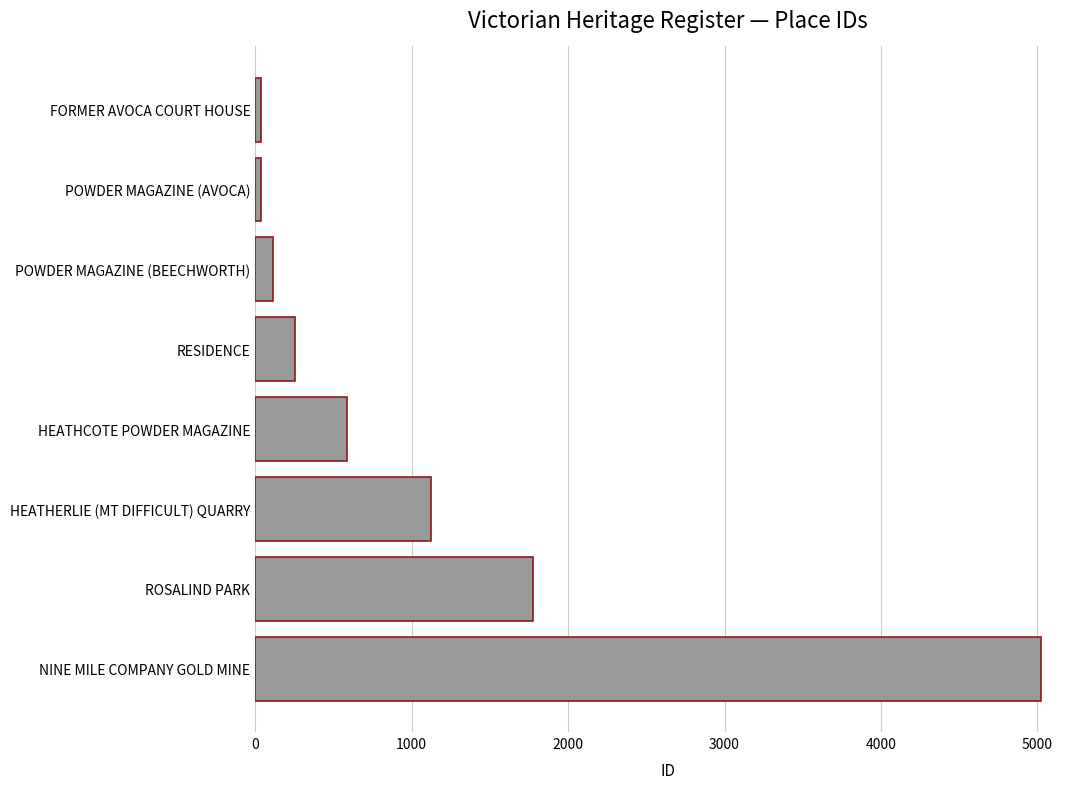

The chart shows a value of 1643 at HEATHERLIE (MT DIFFICULT) QUARRY. True or false?

False